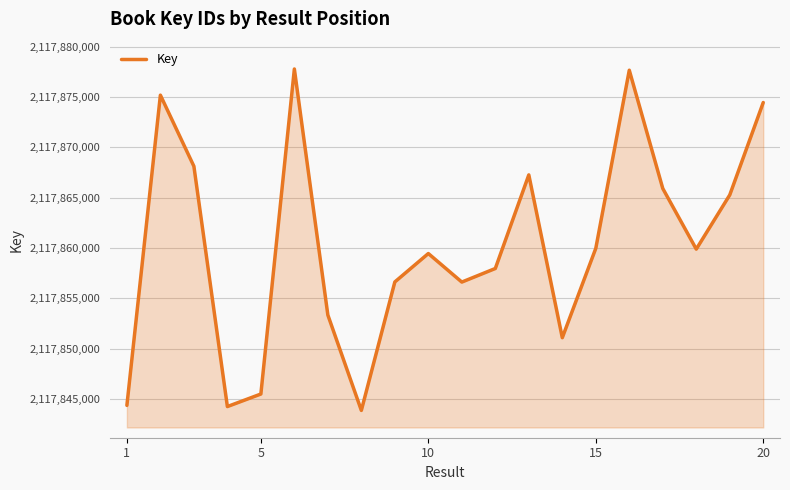

What is the greatest value displayed?

2117877774